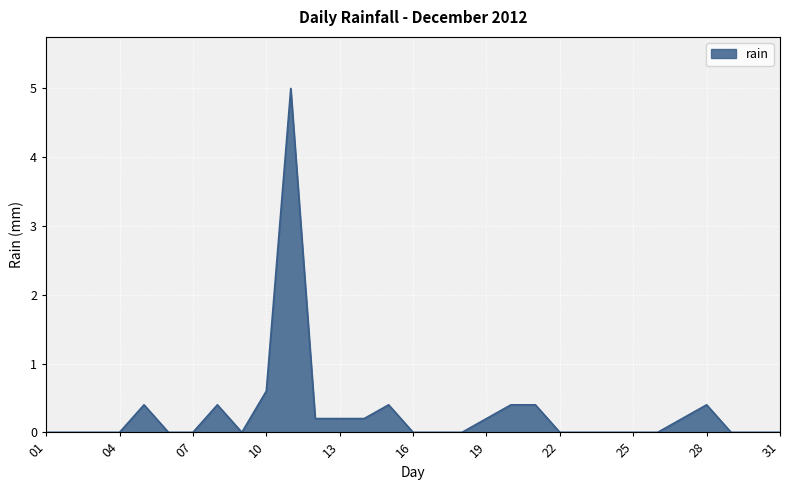

What is the difference between the maximum and minimum values?

5.0